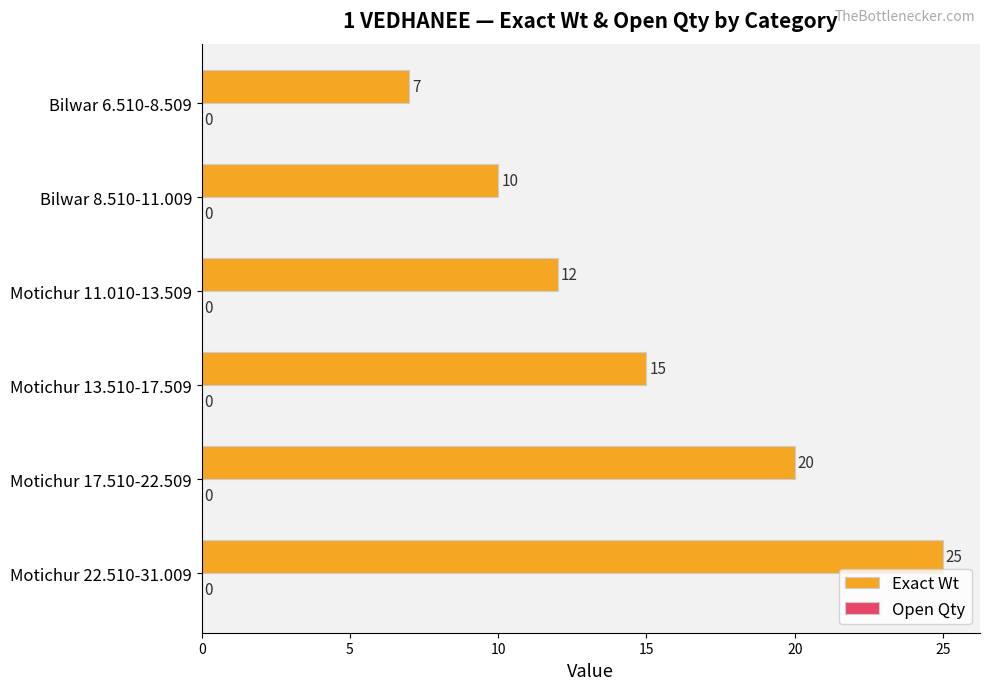

Reading bottom to top, transcribe all the data shown in this chart.

25	20	15	12	10	7